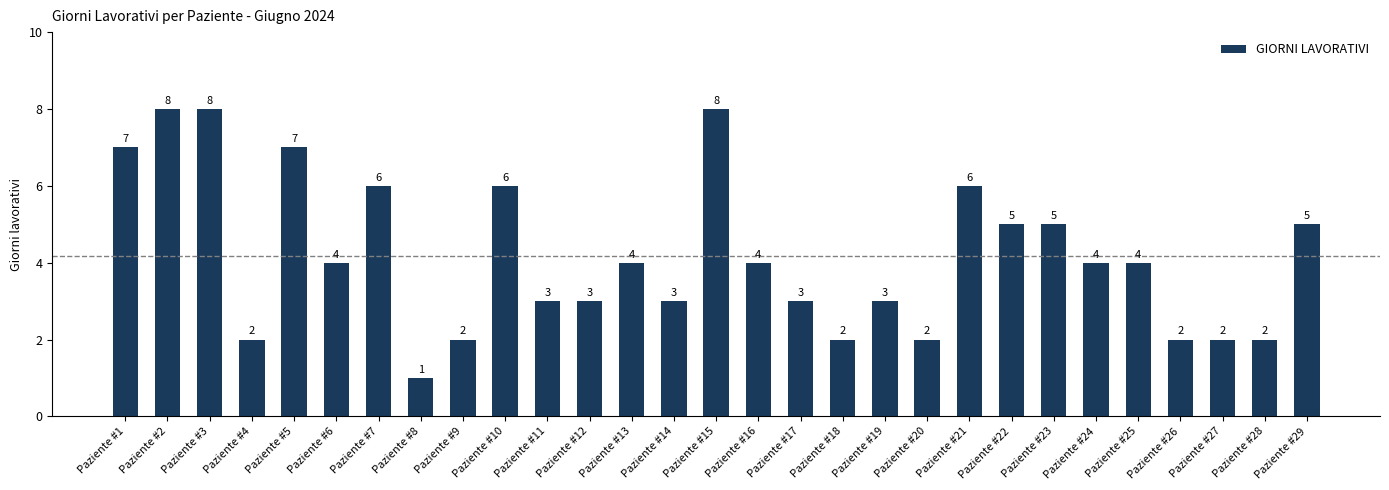

How many values are between 2 and 6?

23